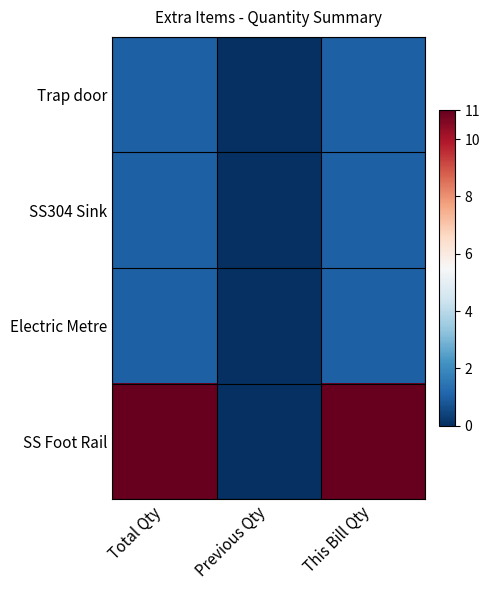

Which series has the widest spread of values?

SS Foot Rail